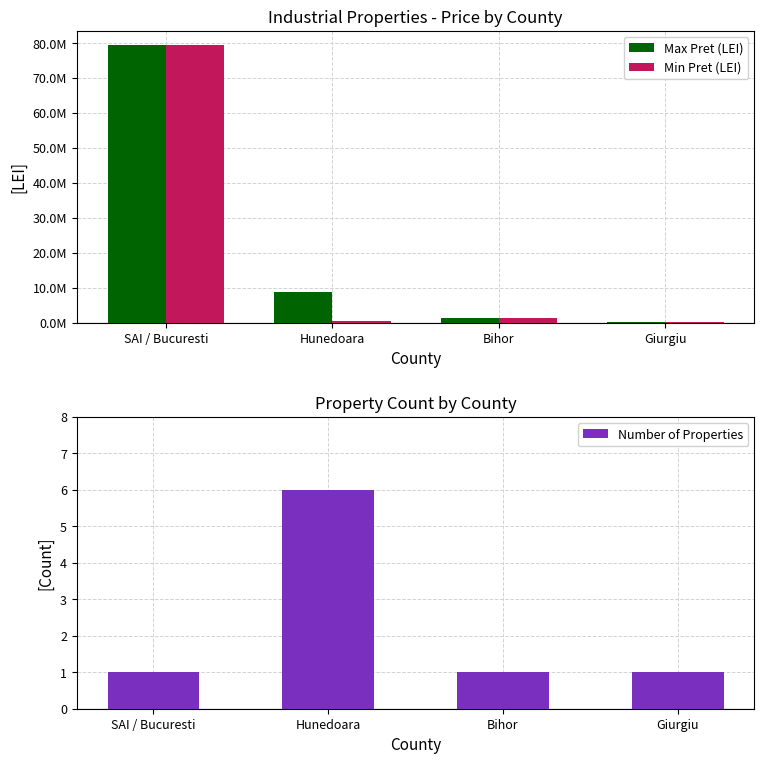

What is the label of the 3rd bar from the right?

Hunedoara